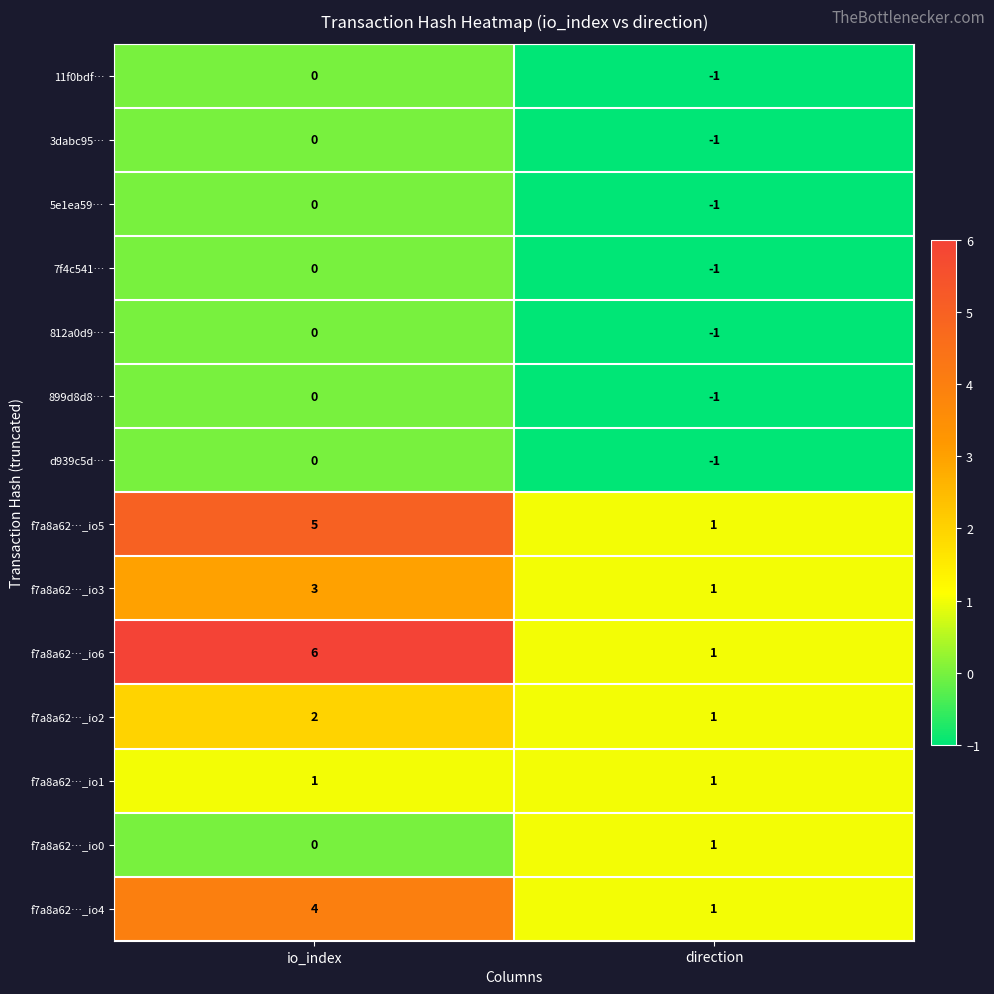

What is the difference between the highest and lowest values at direction?

2